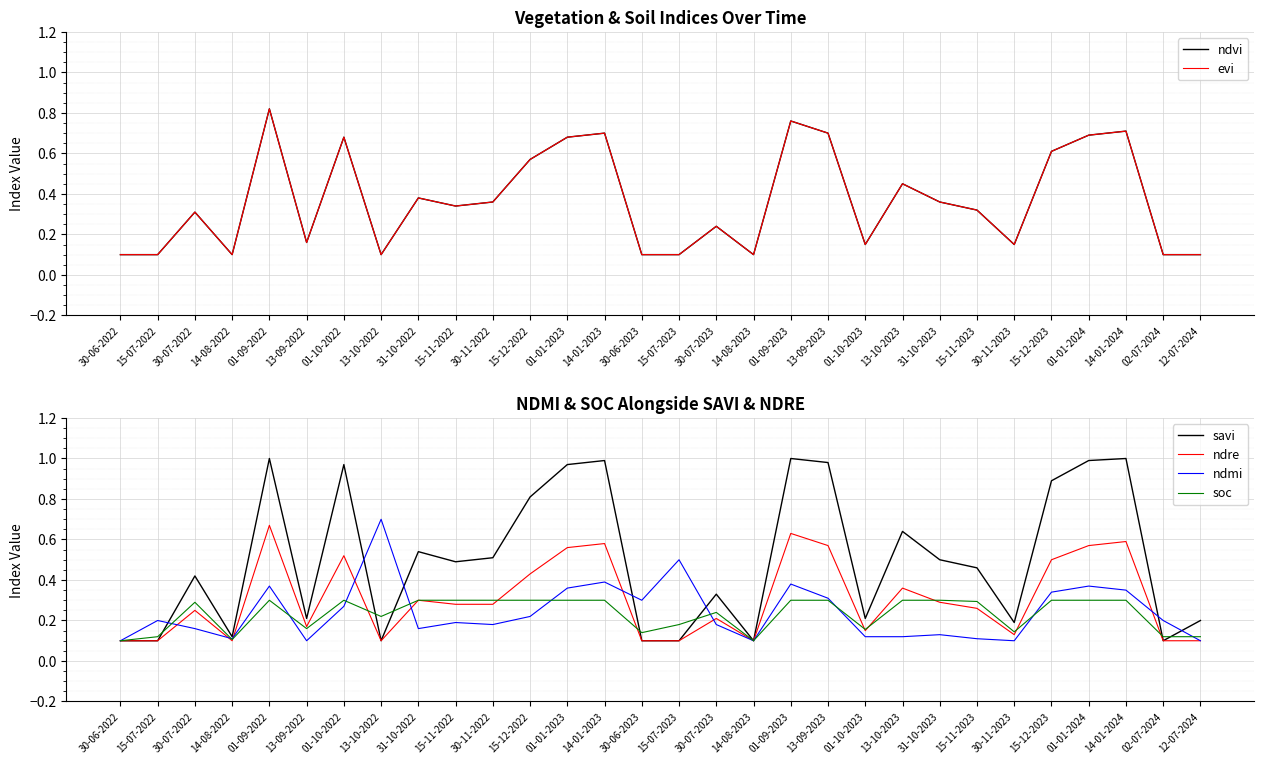

Which category has the lowest value across all series?

30-06-2022